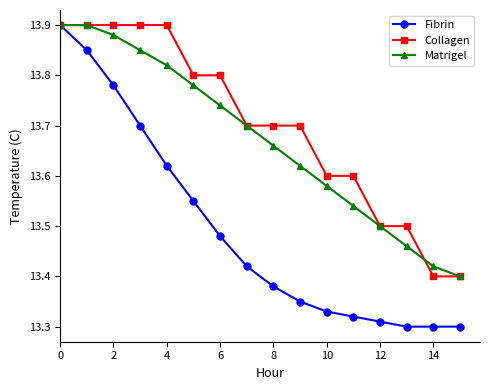

At how many categories does at least one series exceed 13?

16